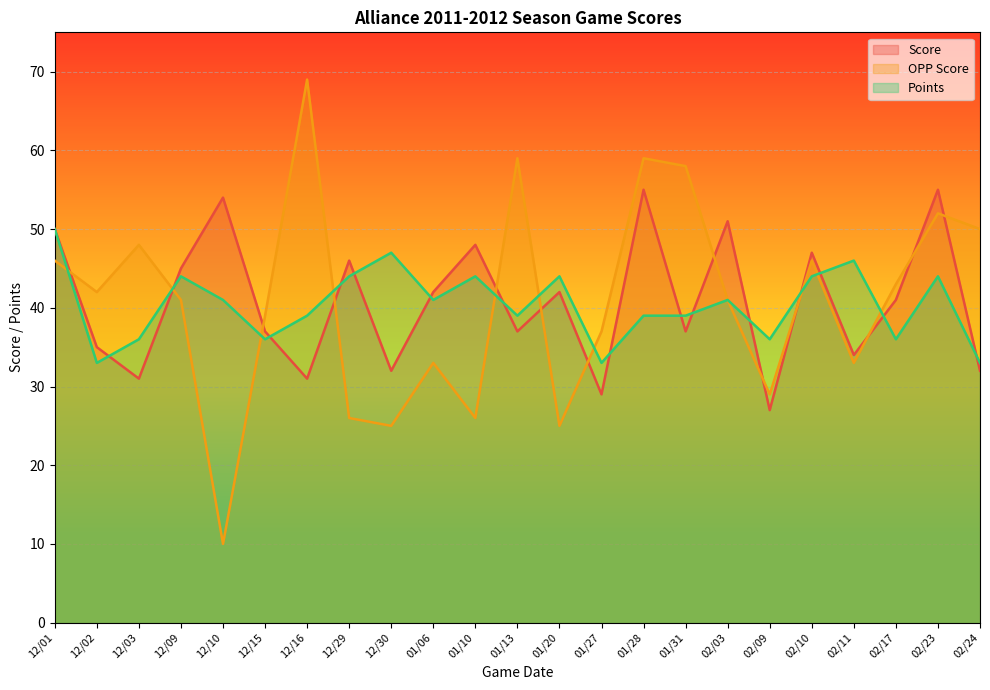

What is the label of the 14th point from the left?

01/27